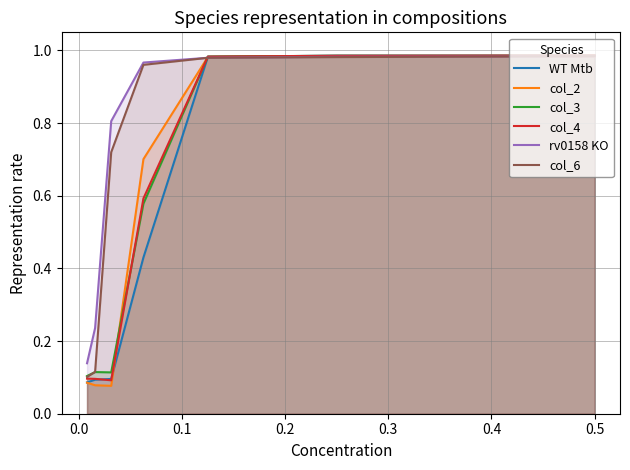

Does the chart display data point markers on the line(s)?

No